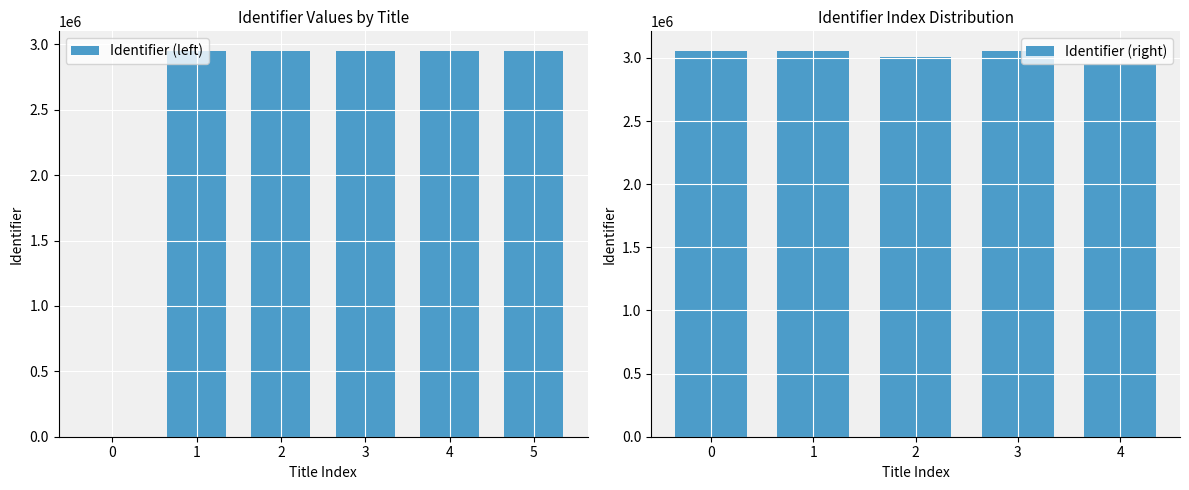

What is the average value?

2717427